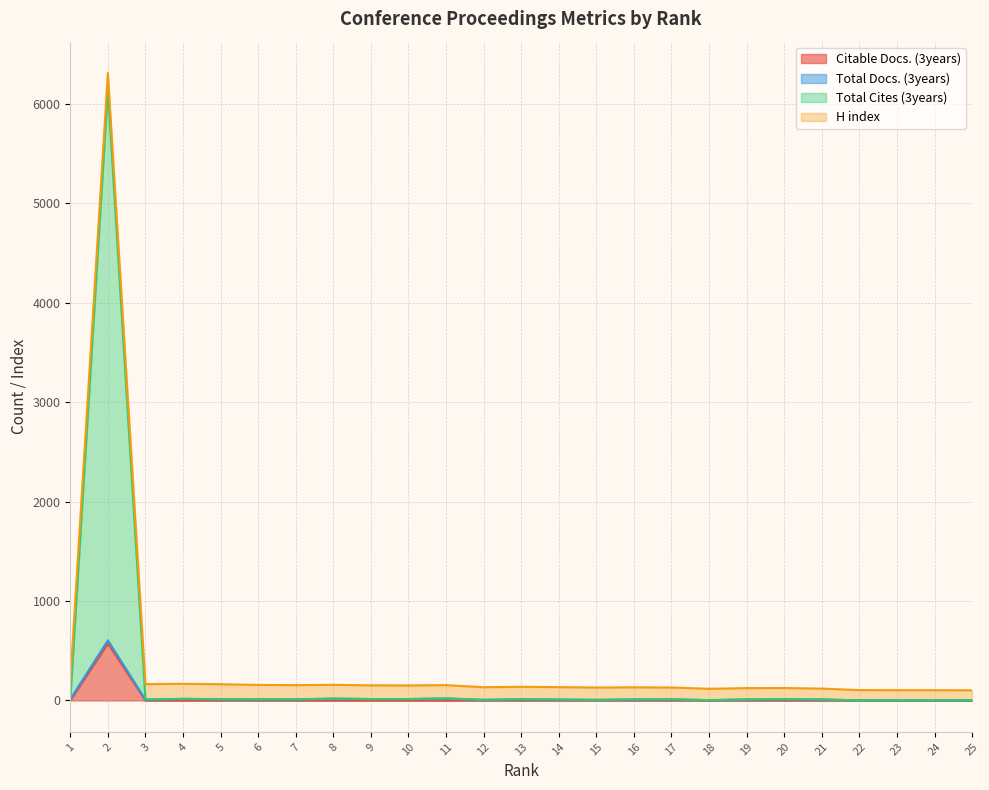

What is the sum of all Total Cites (3years) values?

6376